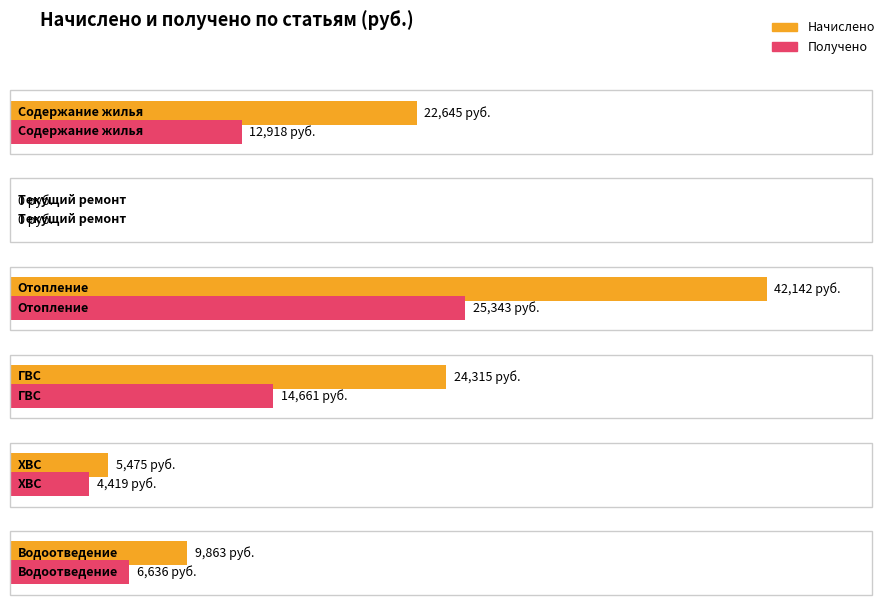

Rank the series at ХВС from highest to lowest value.

Начислено, Получено